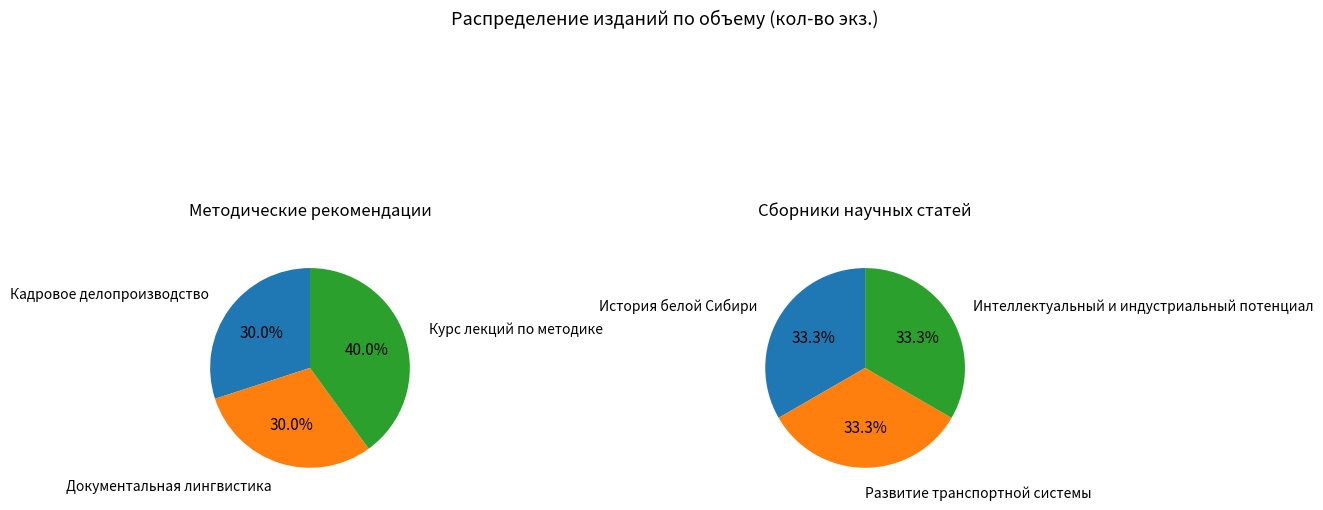

What percentage is NOT represented by Сборник научных статей?

70.0%